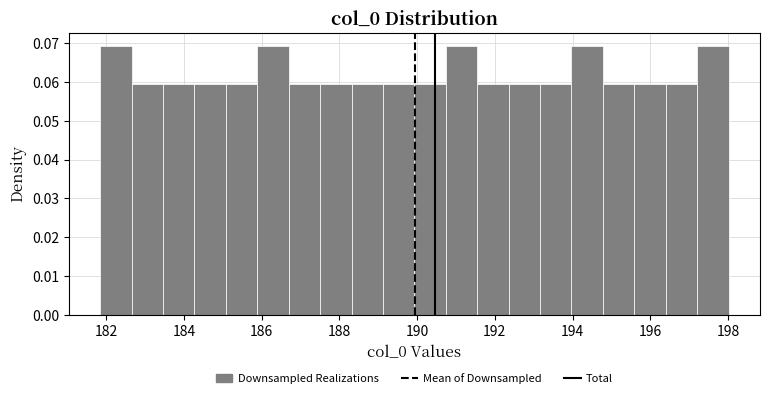

Reading left to right, transcribe this chart: for each bar, give the range it covers on the x-axis and its height. Neither the bar edges nor the heights are printed on the chart, so give them approximately, as read against the axes.

181.8 to 182.6: 0.069
182.6 to 183.4: 0.059
183.4 to 184.2: 0.059
184.2 to 185.0: 0.059
185.0 to 185.8: 0.059
185.8 to 186.6: 0.069
186.6 to 187.6: 0.059
187.6 to 188.4: 0.059
188.4 to 189.2: 0.059
189.2 to 190.0: 0.059
190.0 to 190.8: 0.059
190.8 to 191.6: 0.069
191.6 to 192.4: 0.059
192.4 to 193.2: 0.059
193.2 to 194.0: 0.059
194.0 to 194.8: 0.069
194.8 to 195.6: 0.059
195.6 to 196.4: 0.059
196.4 to 197.2: 0.059
197.2 to 198.0: 0.069